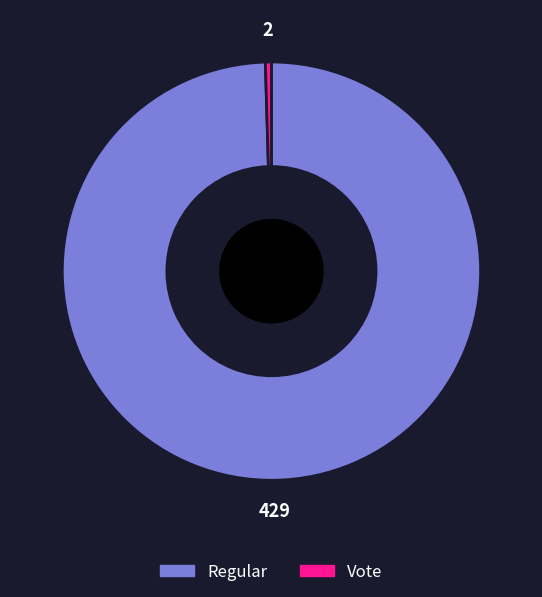

Which slice is the smallest?

Vote